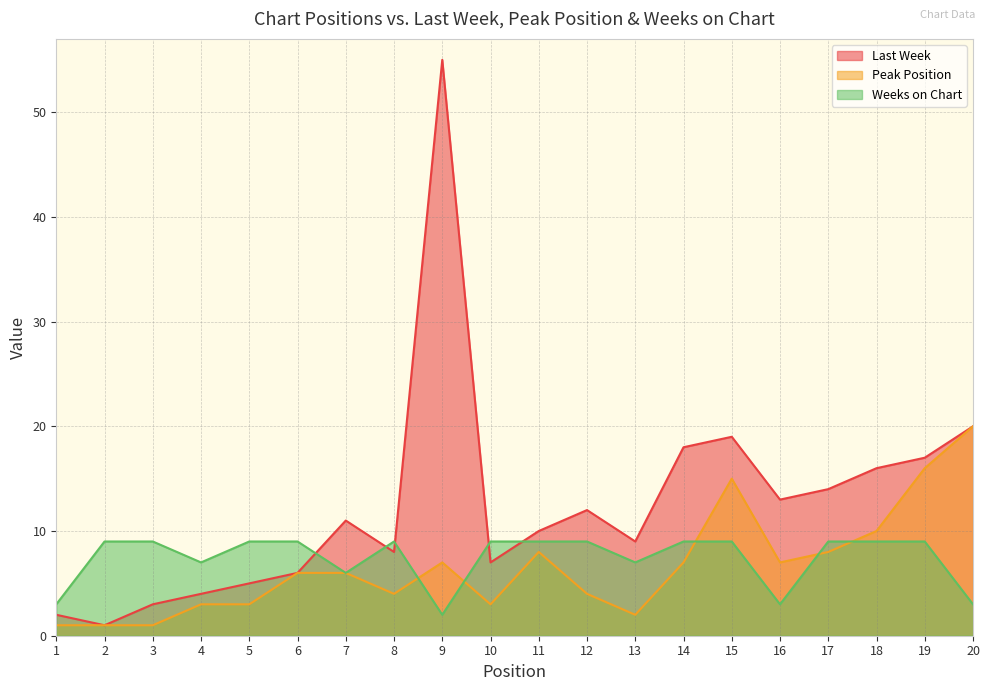

True or false: Last Week has more than 2 interior local peaks.

True